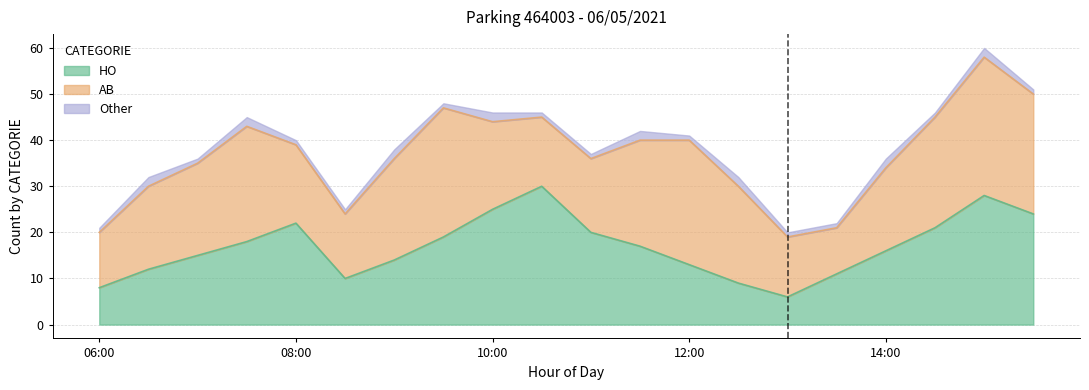

How many values in the HO series exceed 17?

9